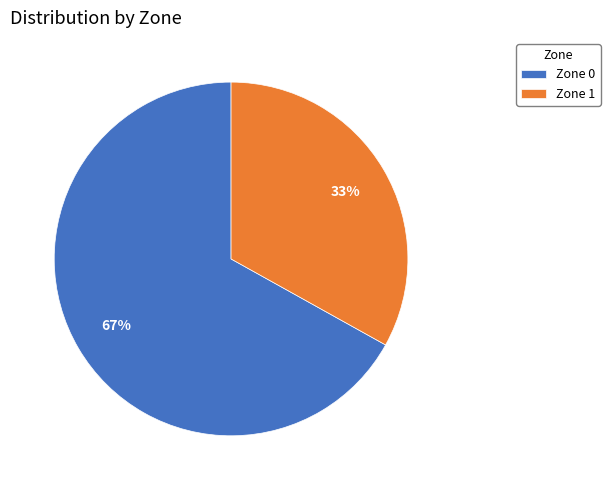

Do Zone 1 and Zone 0 together represent more than half of the pie?

Yes